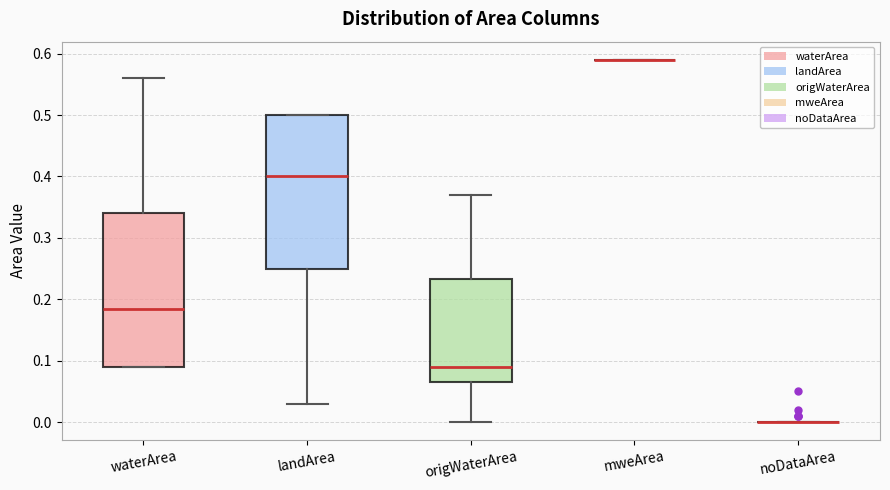

Where is the lower edge of the box for origWaterArea on the y-axis? The values are not printed on the chart, so give them approximately, as read against the axis.

0.07